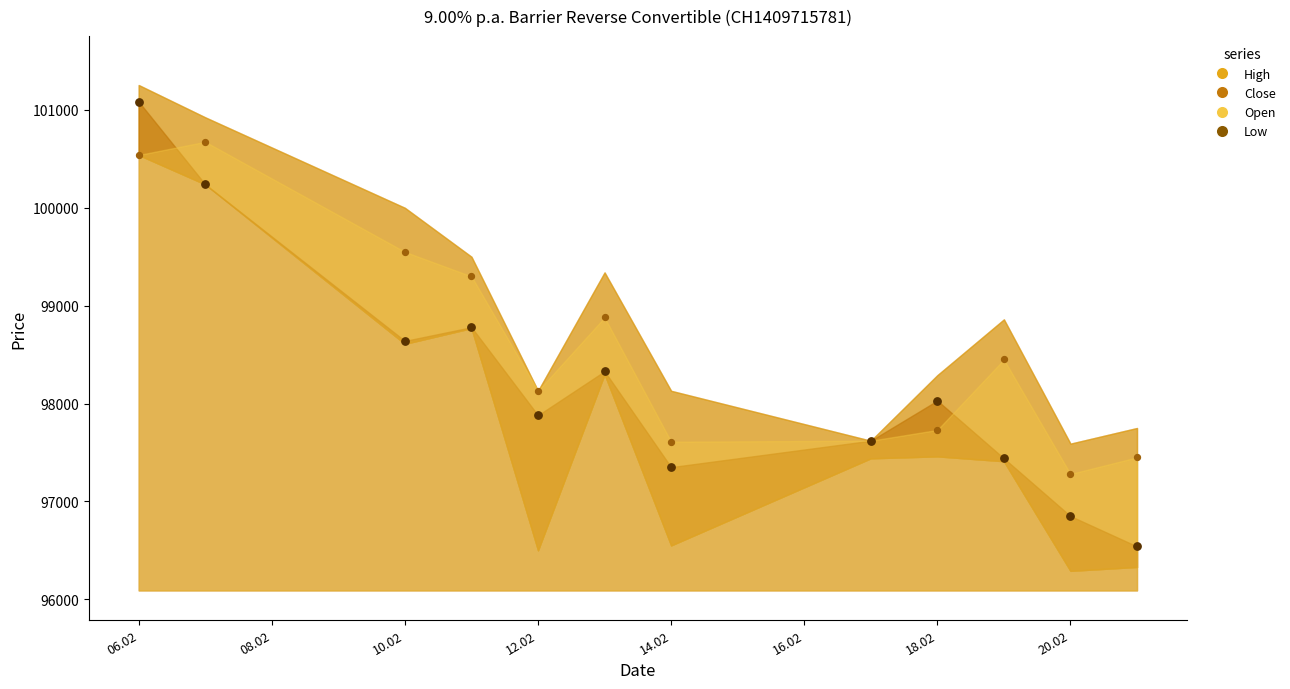

At which category is the sum across all series the highest?

06.02